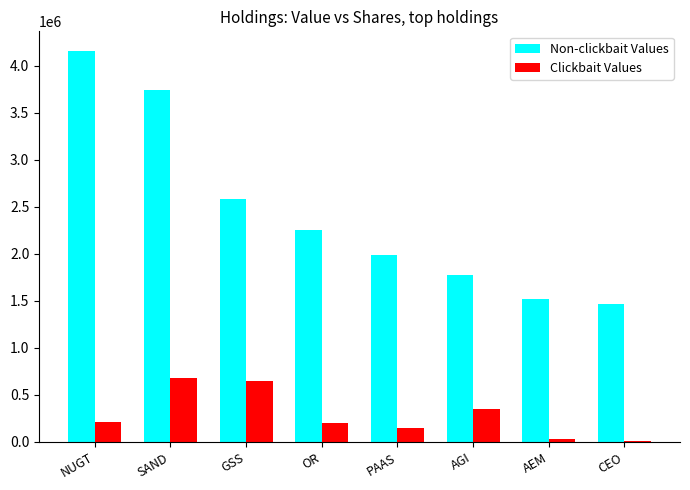

What is the average value of the Non-clickbait Values series?

2434750